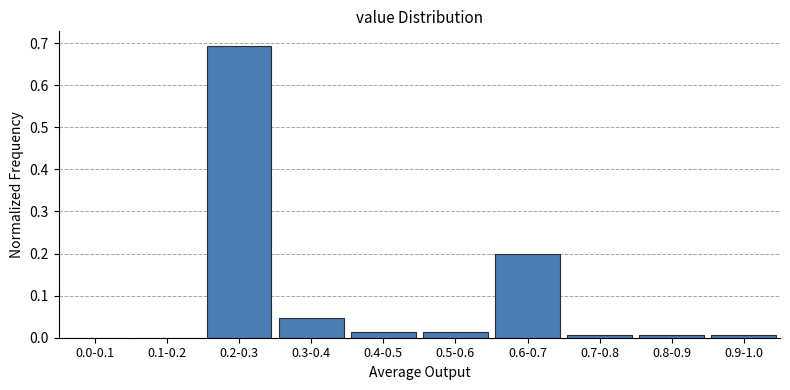

Which label corresponds to the largest value in the chart?

0.2-0.3